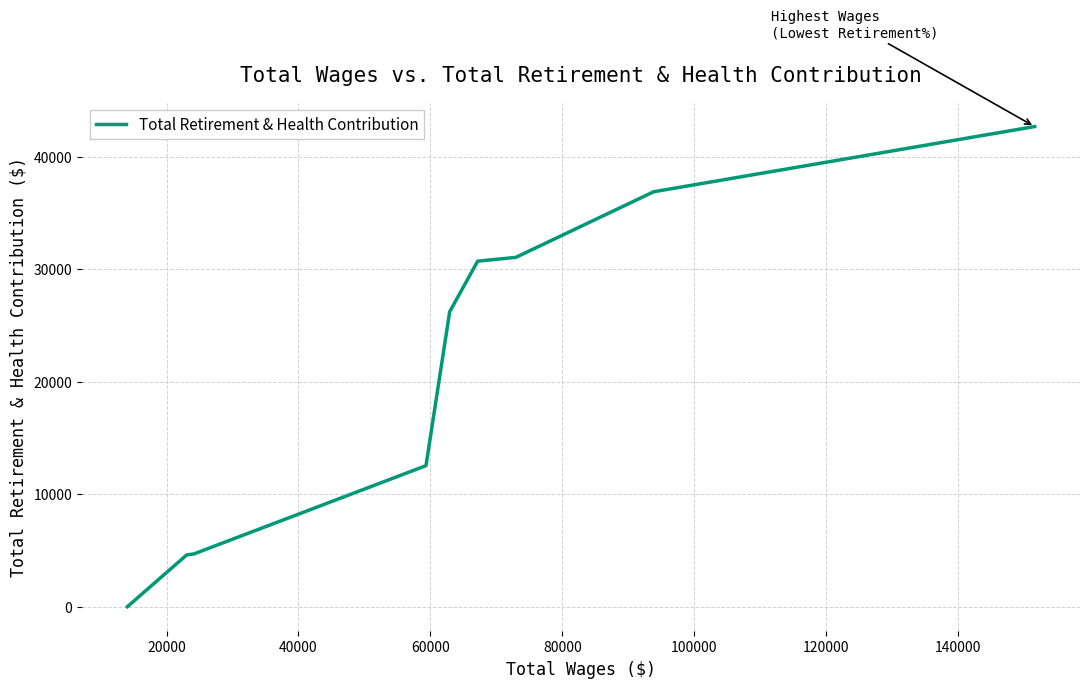

What is the difference between the maximum and minimum values?

42676